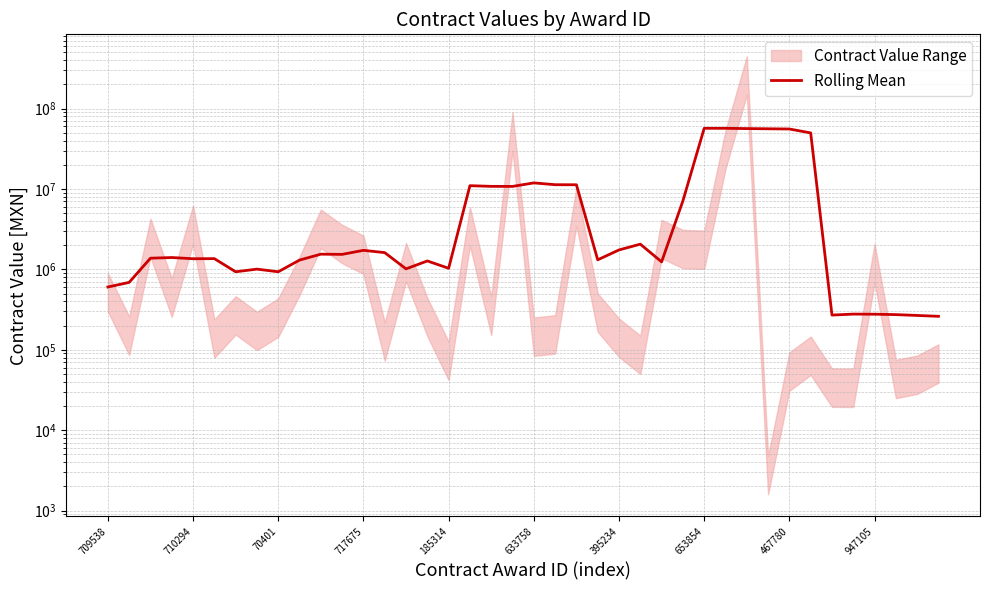

What is the ratio of the value at 24 to the value at 19?

0.2